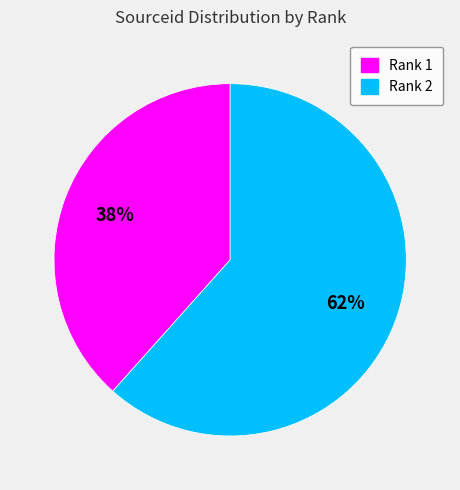

How many slices are in this pie chart?

2